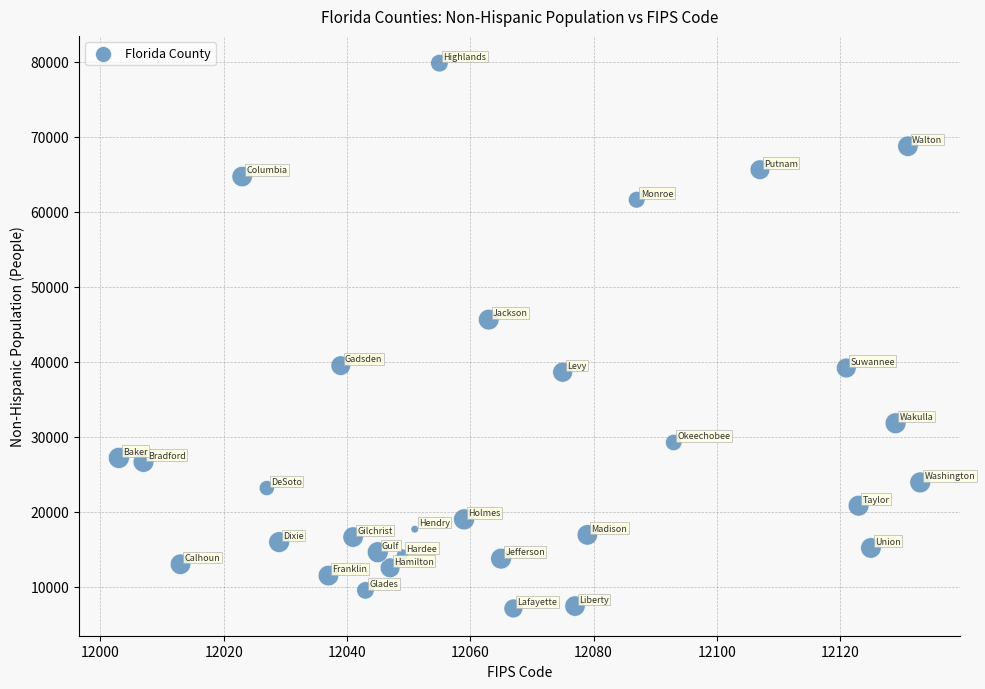

What Y value in the scatter plot is closest to 43458?

45614